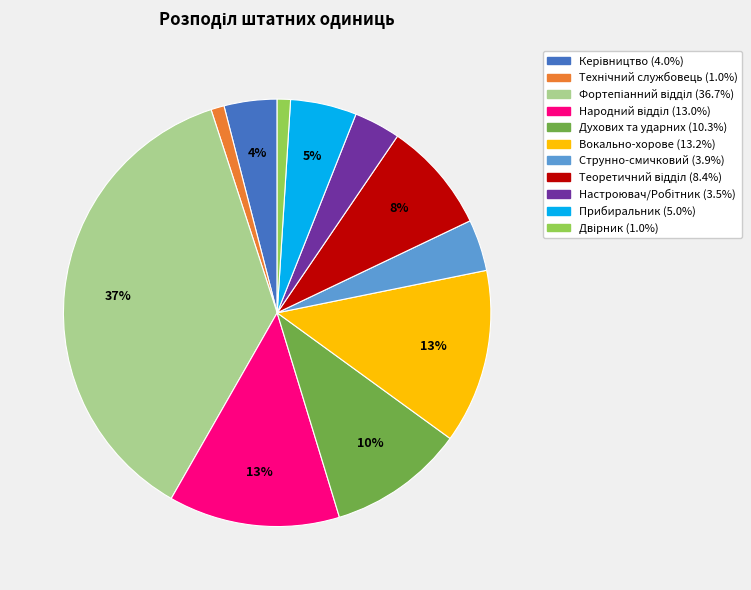

What percentage is the Струнно-смичковий slice, to the nearest percent?

4%